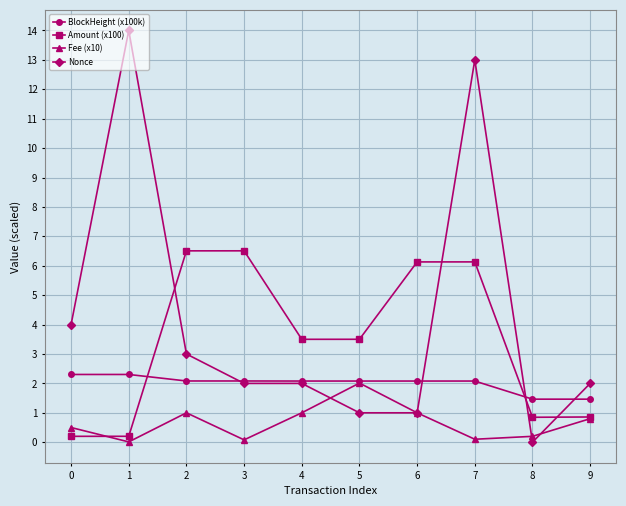

What is the difference between the highest and lowest values at 9?

1.2